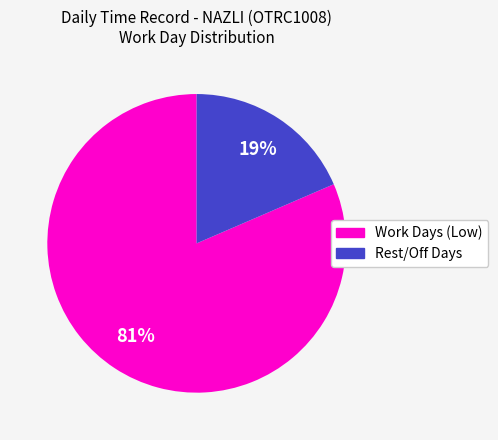

Count the number of slices in the pie.

2